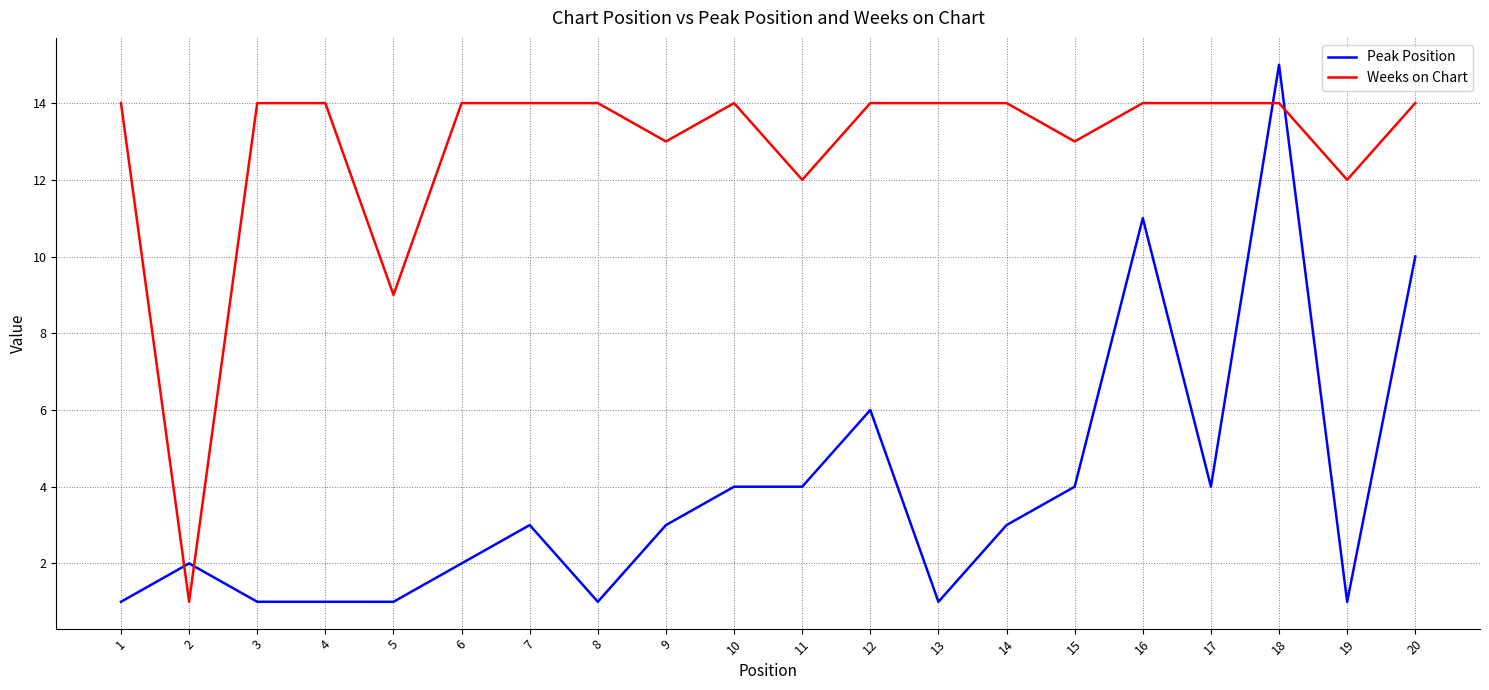

Which series has the largest total across all categories?

Weeks on Chart